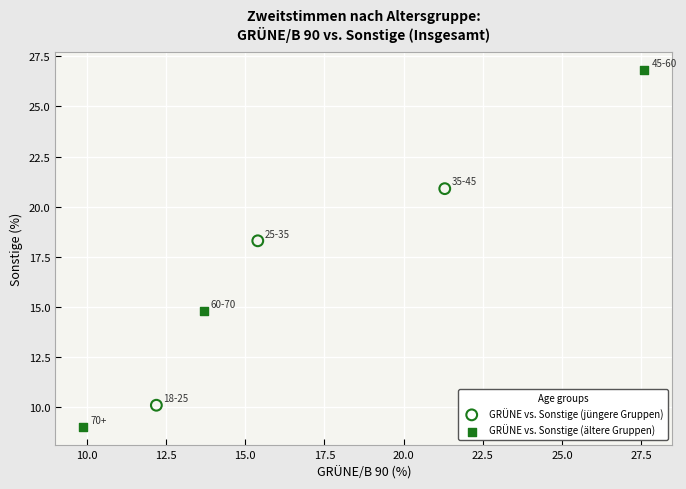

Which series reaches the minimum Y coordinate?

GRÜNE vs. Sonstige (ältere Gruppen)